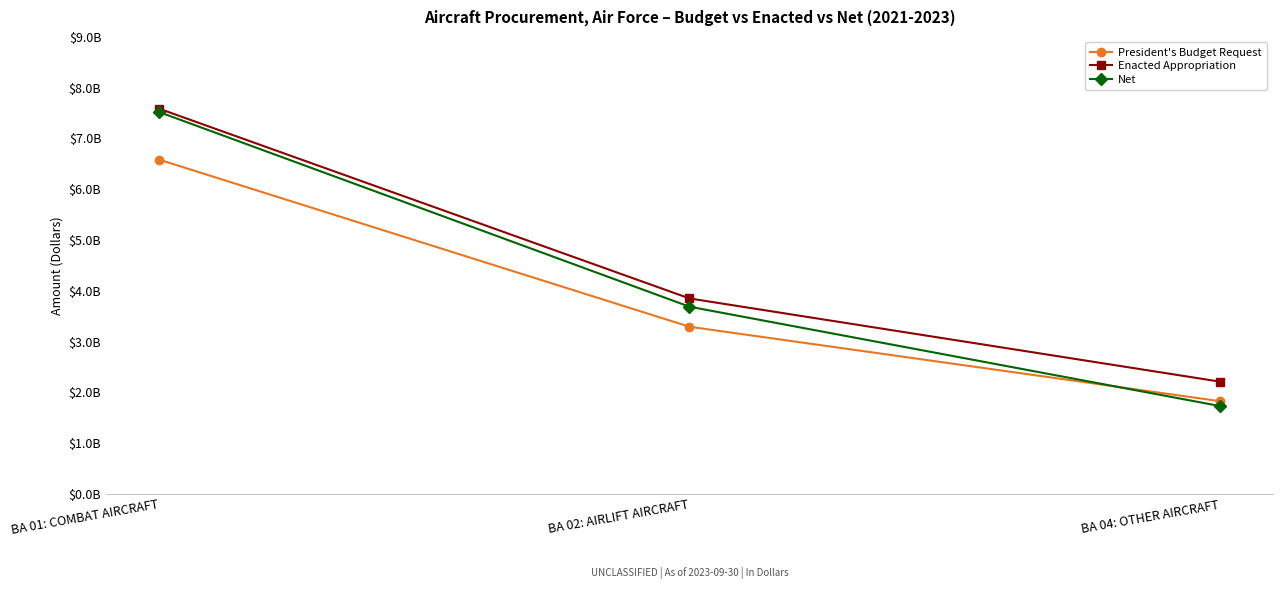

How many Net values are between 1728707902 and 7518495212?

3